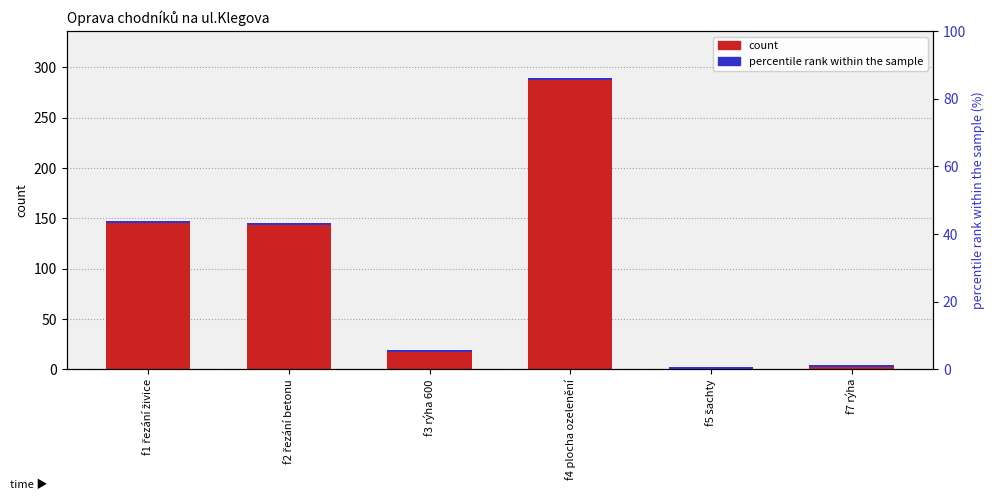

Rank the categories by percentile rank within the sample value from highest to lowest.

f1 řezání živice, f2 řezání betonu, f3 rýha 600, f4 plocha ozelenění, f5 šachty, f7 rýha